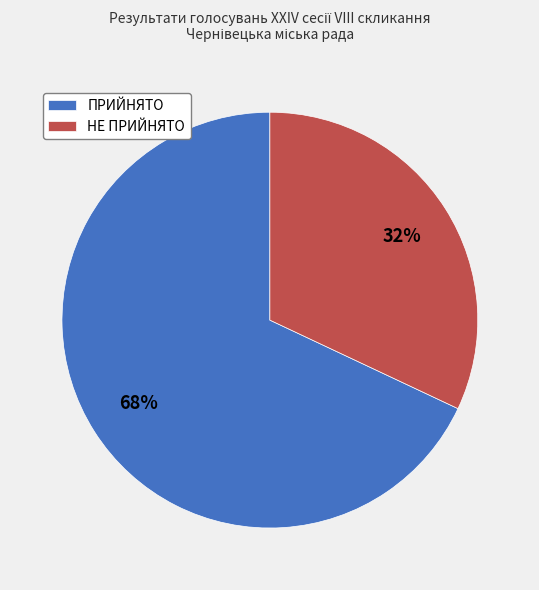

How many segments does this pie chart have?

2